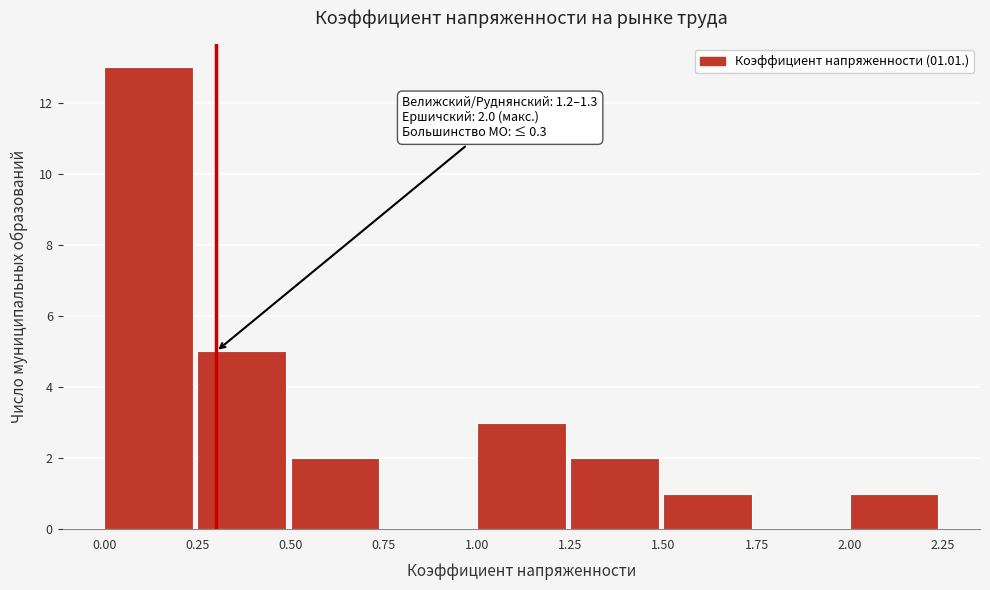

Over which range of the x-axis is the bar tallest?

0.00 to 0.25